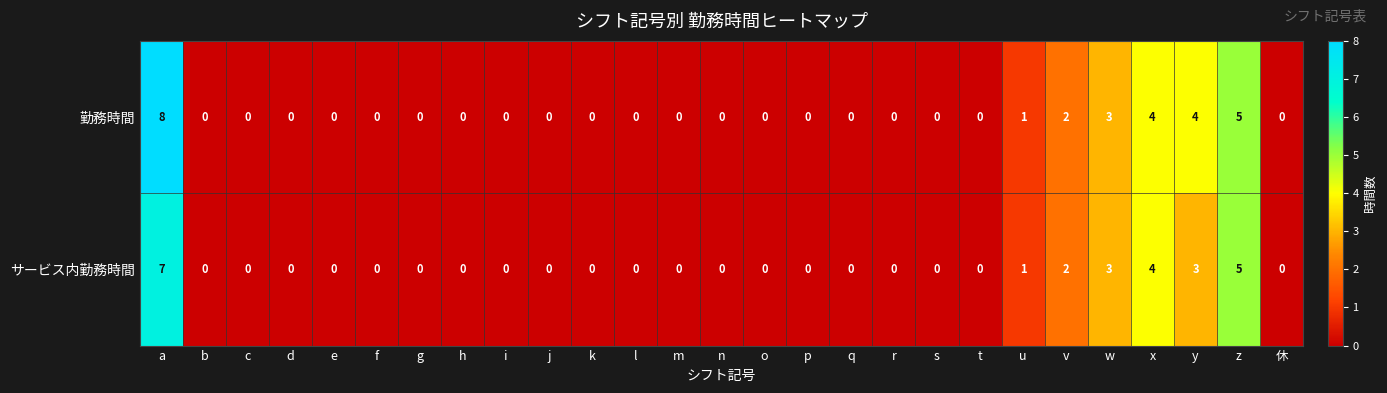

At which category is the sum across all series the highest?

a